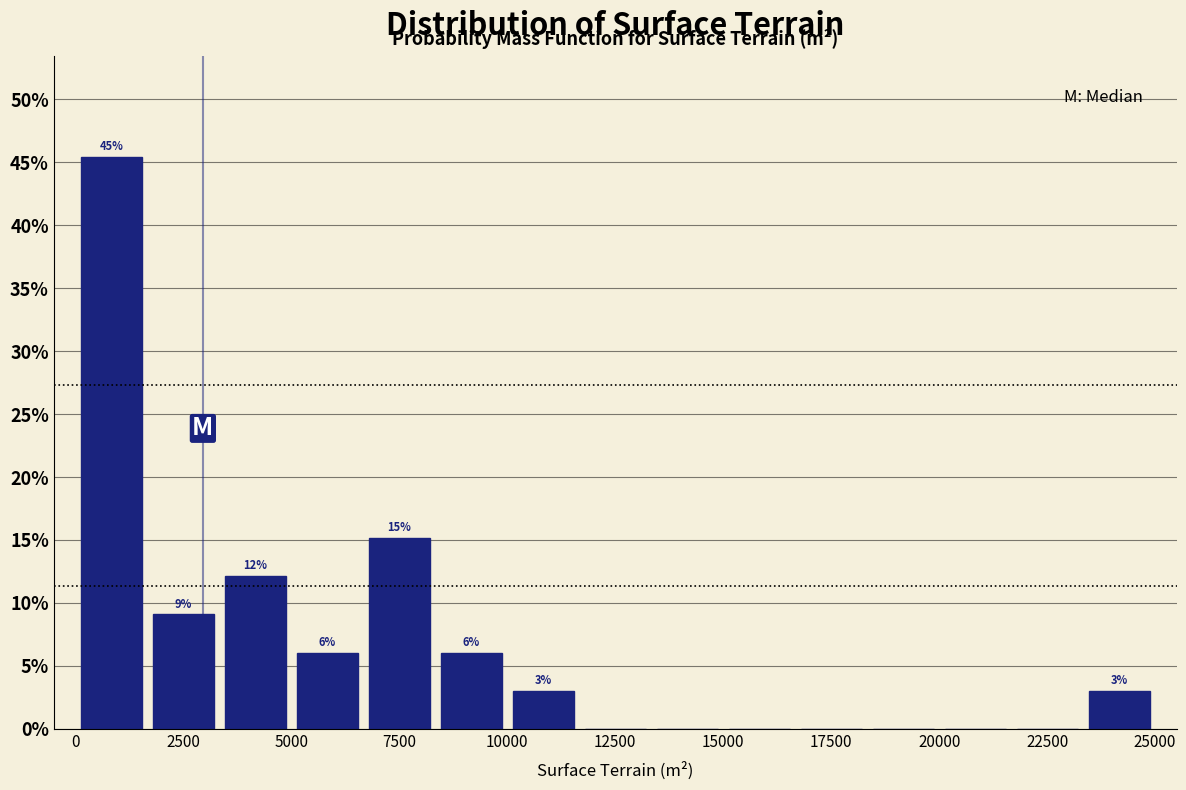

Read against the x-axis, roughly where is the centre of the tallest bar?

1000